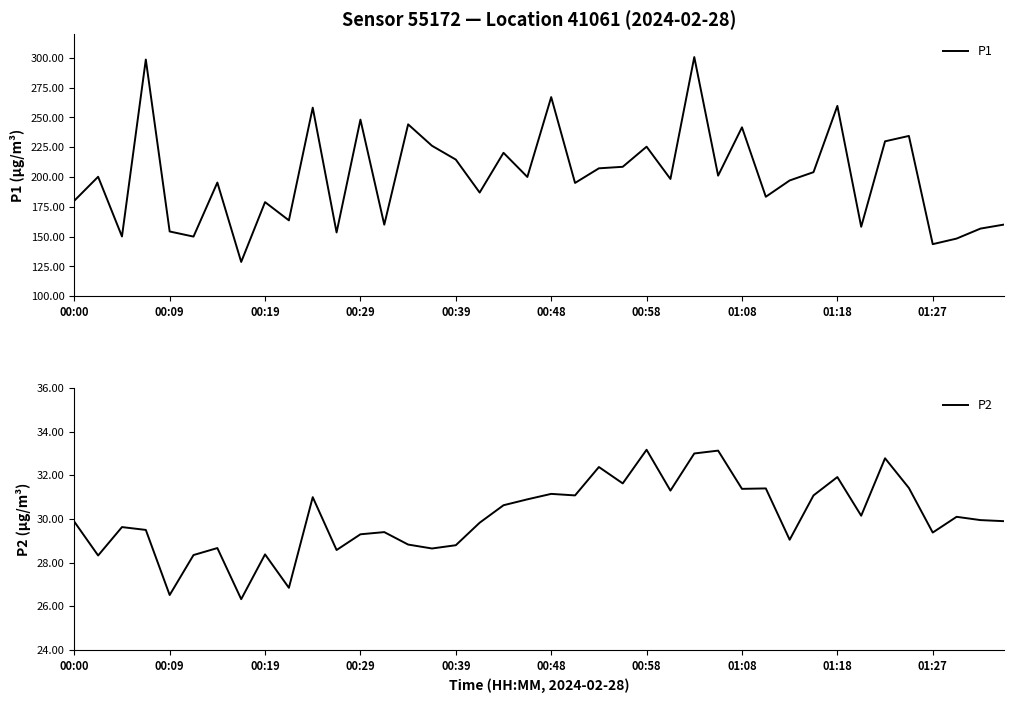

The P2 series shows 45.4 at 00:00. True or false?

False